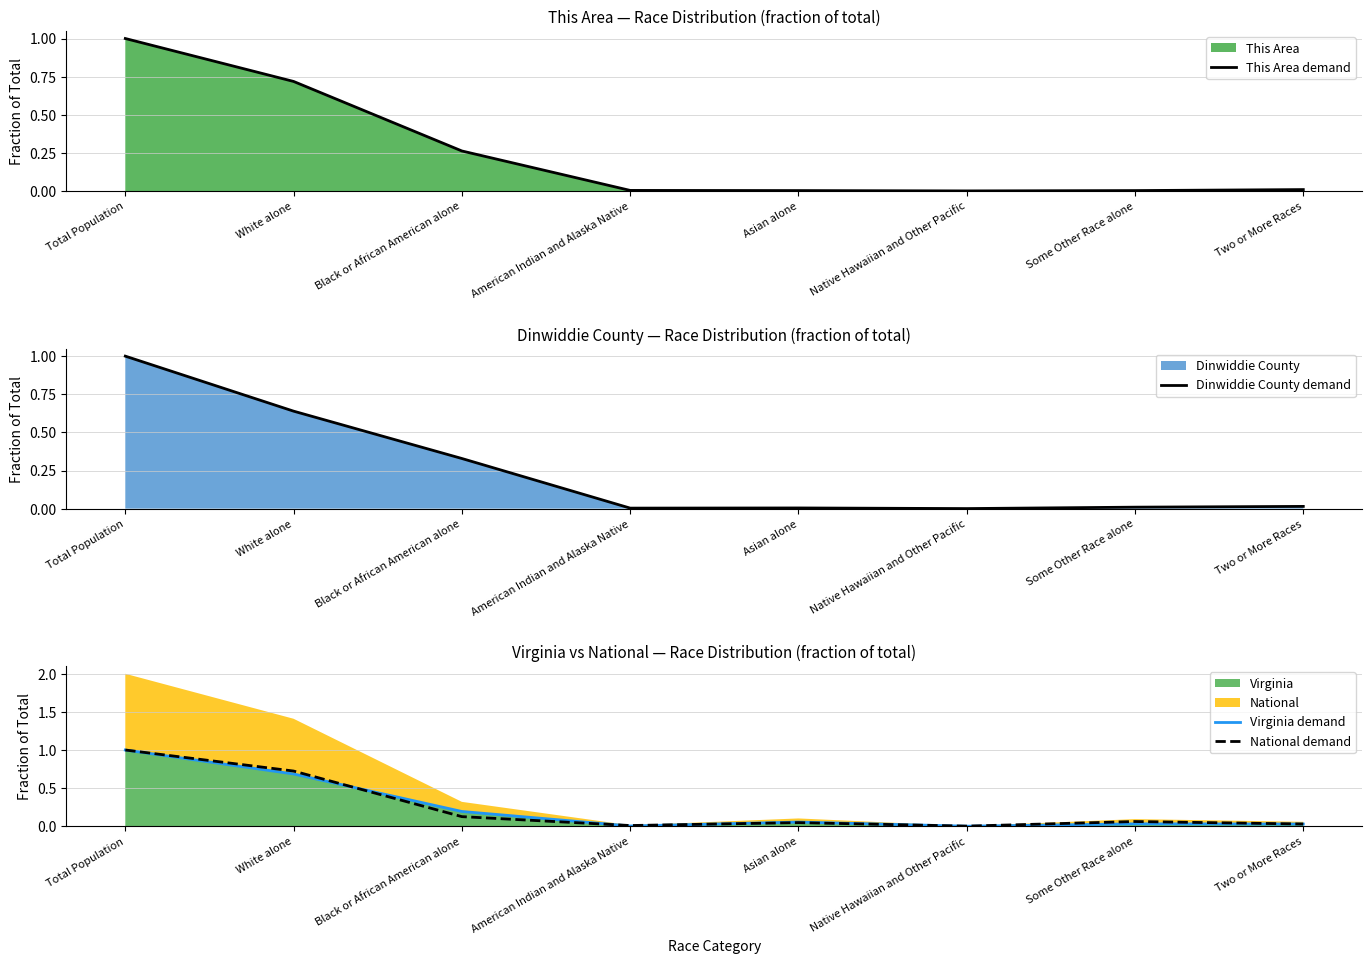

What is the average value of the This Area demand series?

0.2